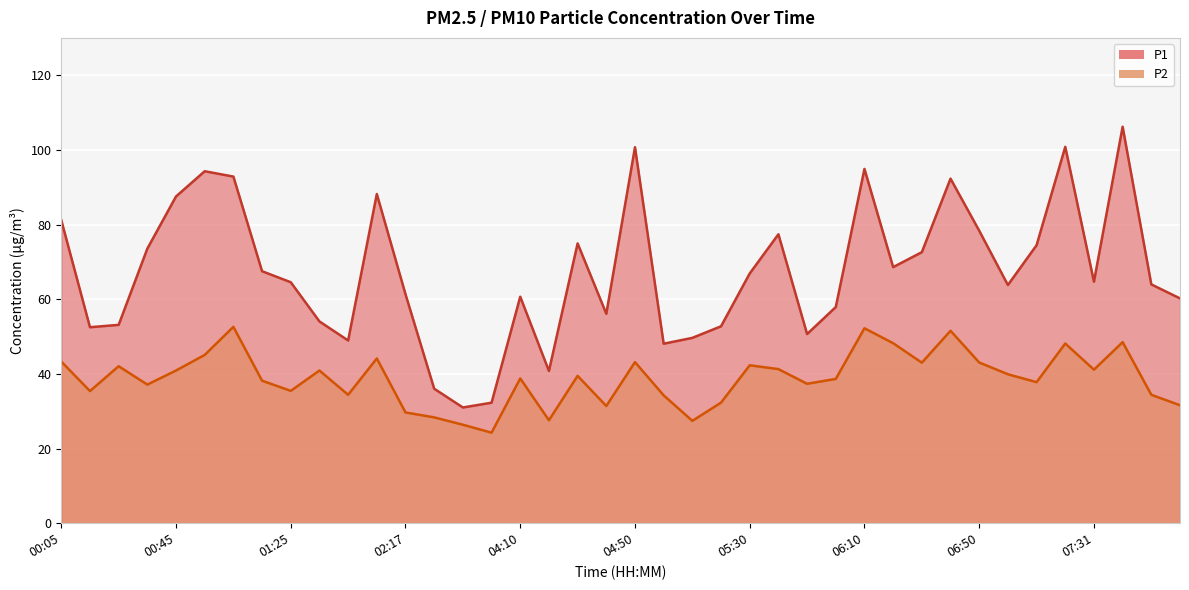

List the labels in order of P1 value, smallest first.

03:49, 03:59, 02:58, 04:20, 05:00, 01:56, 05:10, 05:50, 00:15, 05:20, 00:25, 01:35, 04:40, 06:00, 08:01, 04:10, 02:17, 07:01, 07:51, 01:25, 07:31, 05:30, 01:15, 06:20, 06:30, 00:35, 07:11, 04:30, 05:40, 06:50, 00:05, 00:45, 02:06, 06:40, 01:05, 00:55, 06:10, 04:50, 07:21, 07:41